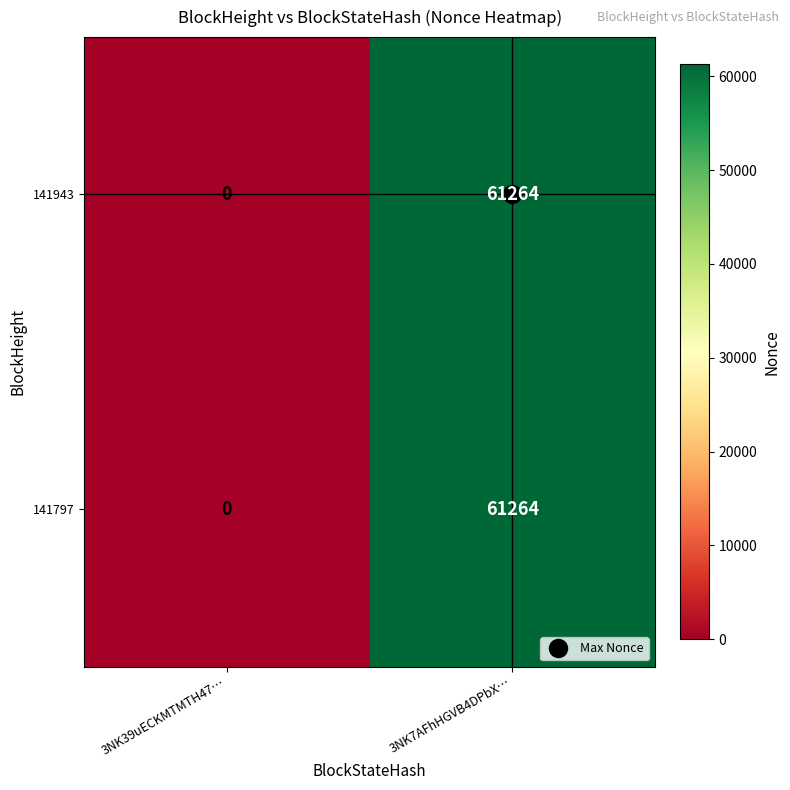

What is the highest value of the 141943 series?

61264